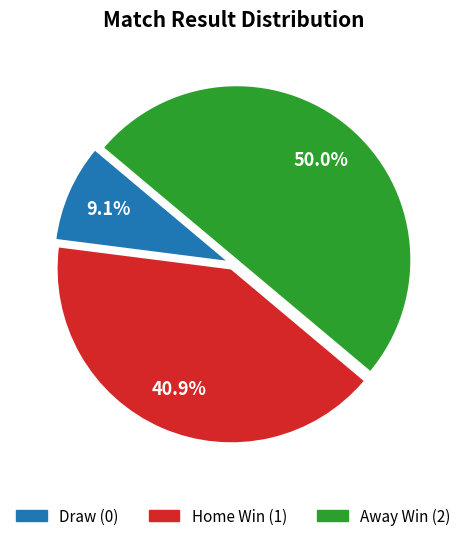

How many segments does this pie chart have?

3